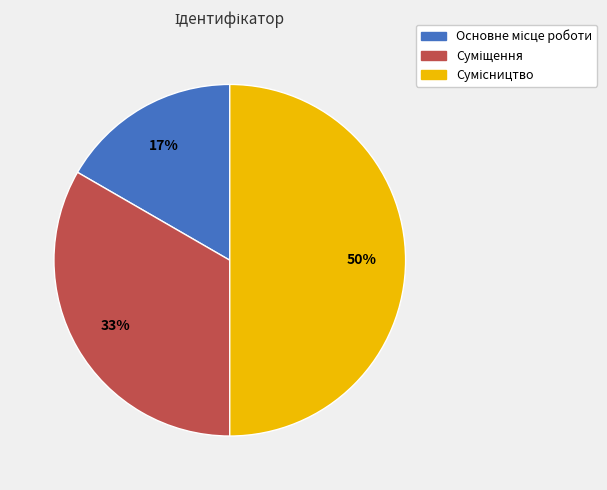

To the nearest percent, what is the average slice percentage?

33%